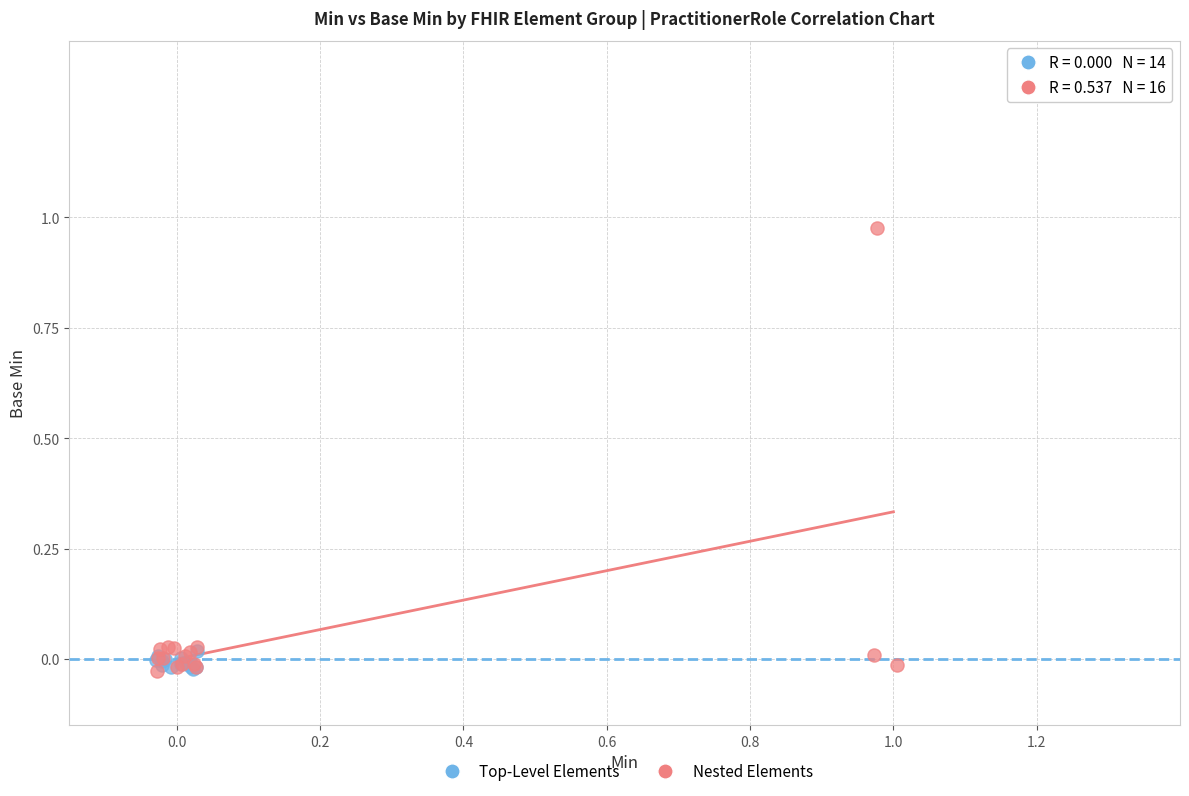

Which series reaches the maximum Y coordinate?

Nested Elements